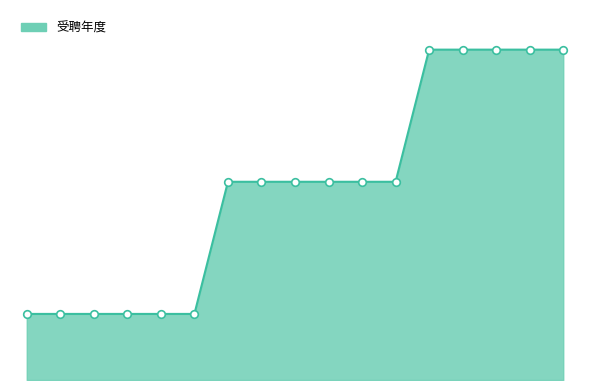

Does the chart have visible grid lines?

No